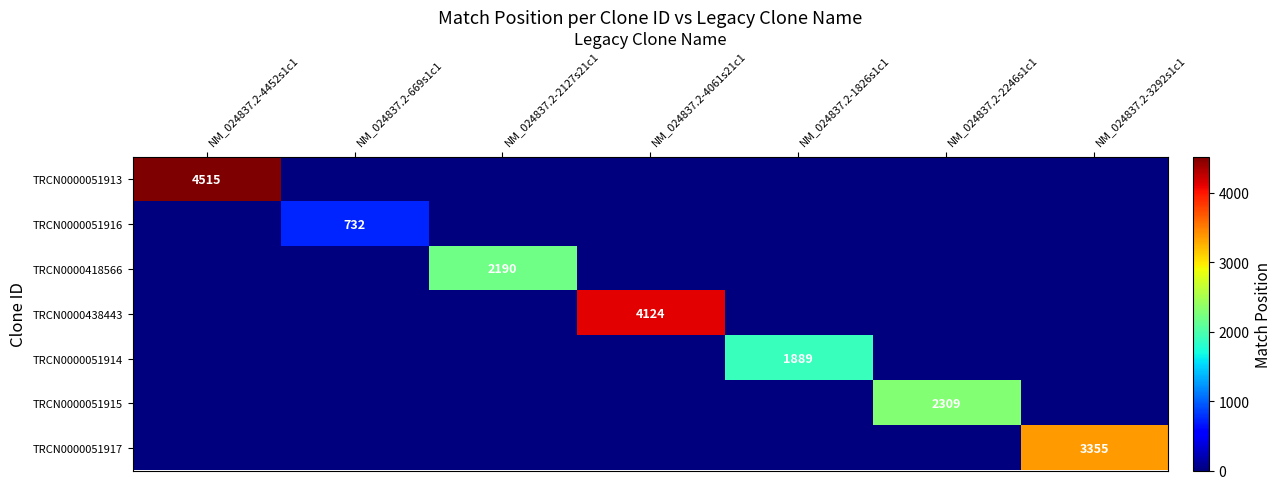

The value of TRCN0000051917 at NM_024837.2-3292s1c1 is 3355. True or false?

True